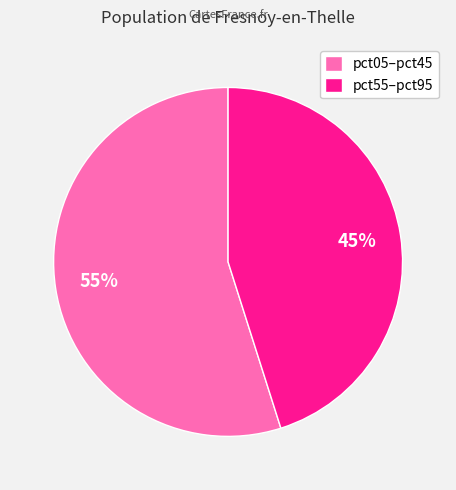

Which slice is the largest?

pct05–pct45